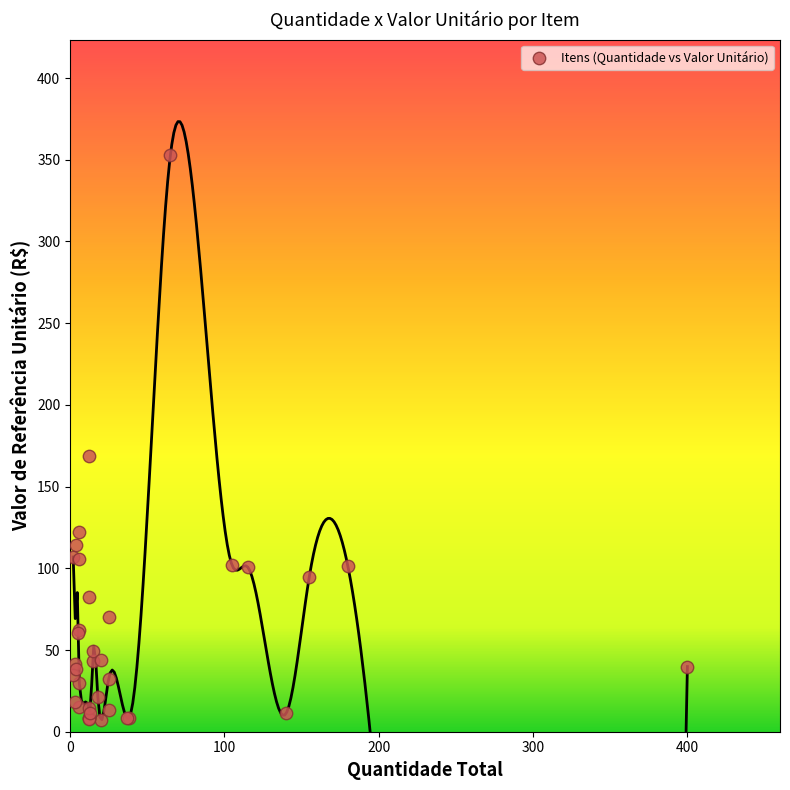

What Y value in the scatter plot is closest to 180?

168.6